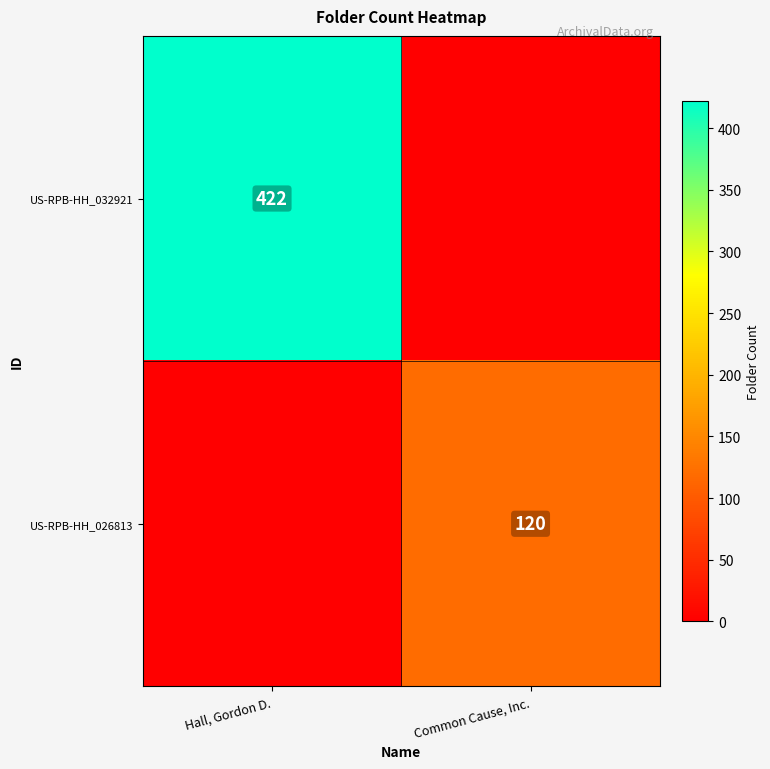

Which has a higher value, Hall, Gordon D. or Common Cause, Inc.?

Hall, Gordon D.